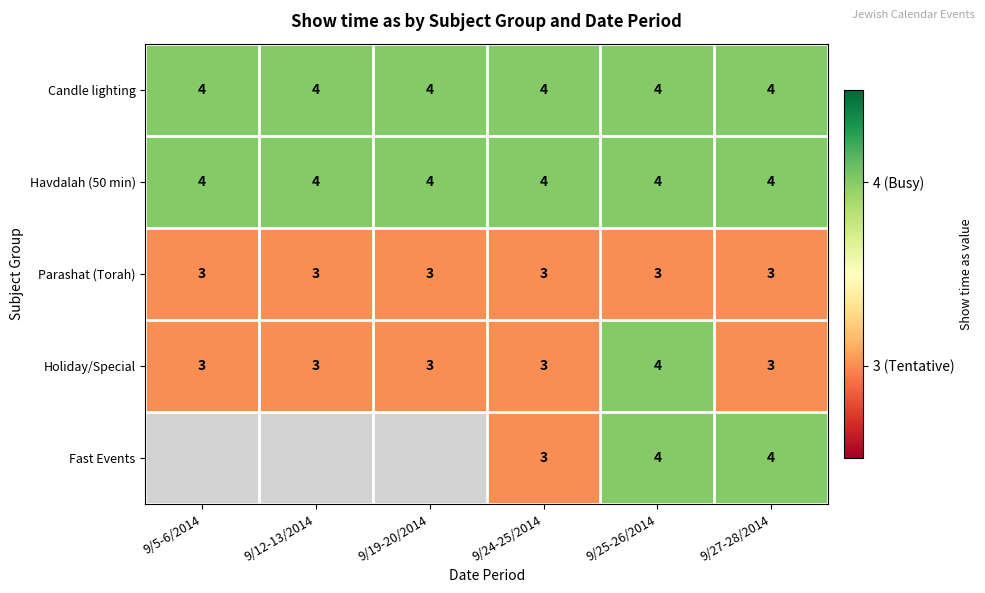

What is the approximate value of Havdalah (50 min) at 9/5-6/2014?

4